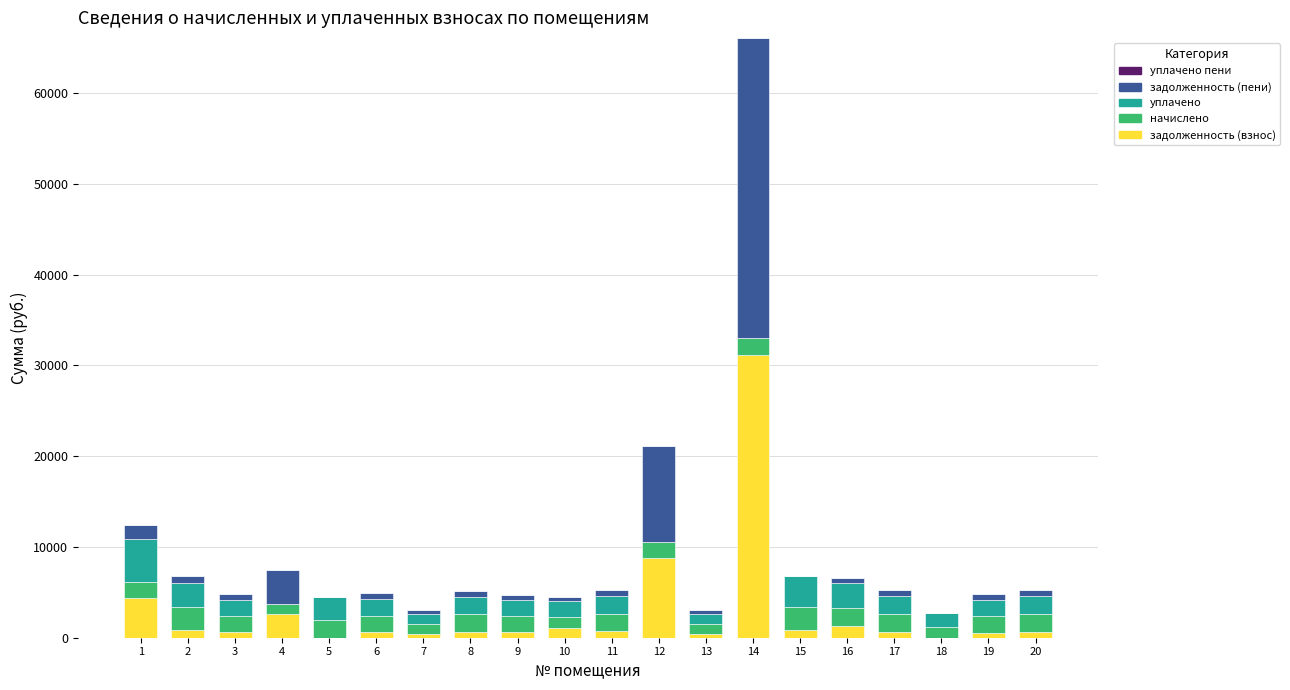

The value of задолженность (взнос) at 5 is 0.0. True or false?

True